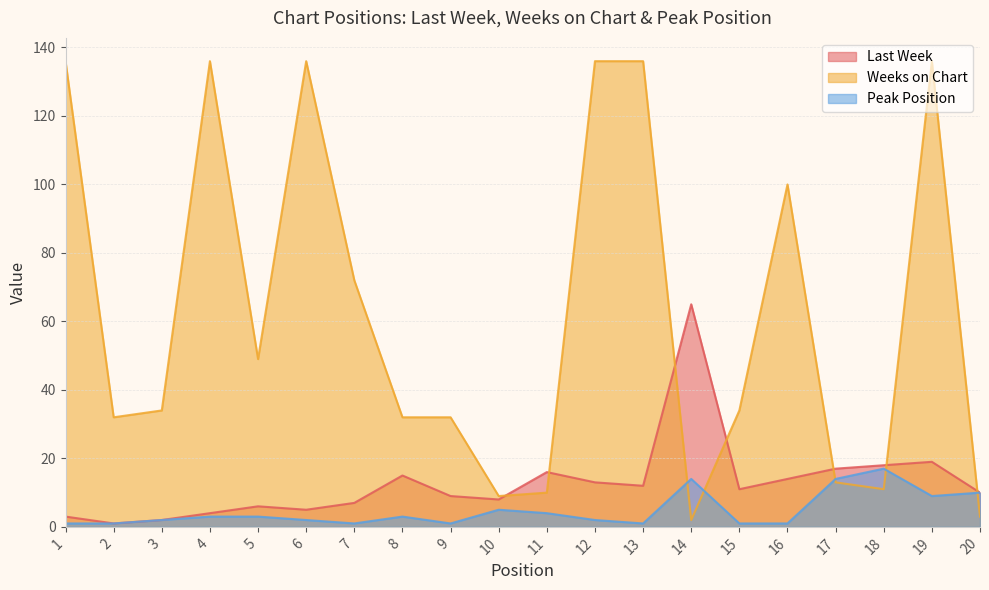

Reading left to right, list all the values displayed in this chart.

Last Week: 3	1	2	4	6	5	7	15	9	8	16	13	12	65	11	14	17	18	19	10
Weeks on Chart: 136	32	34	136	49	136	72	32	32	9	10	136	136	2	34	100	13	11	136	3
Peak Position: 1	1	2	3	3	2	1	3	1	5	4	2	1	14	1	1	14	17	9	10